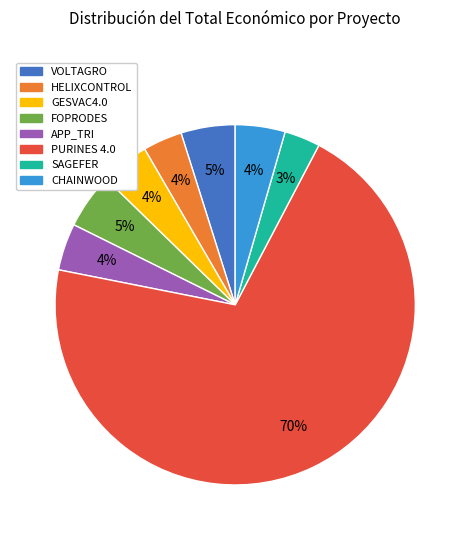

Which category has the biggest portion of the pie?

PURINES 4.0